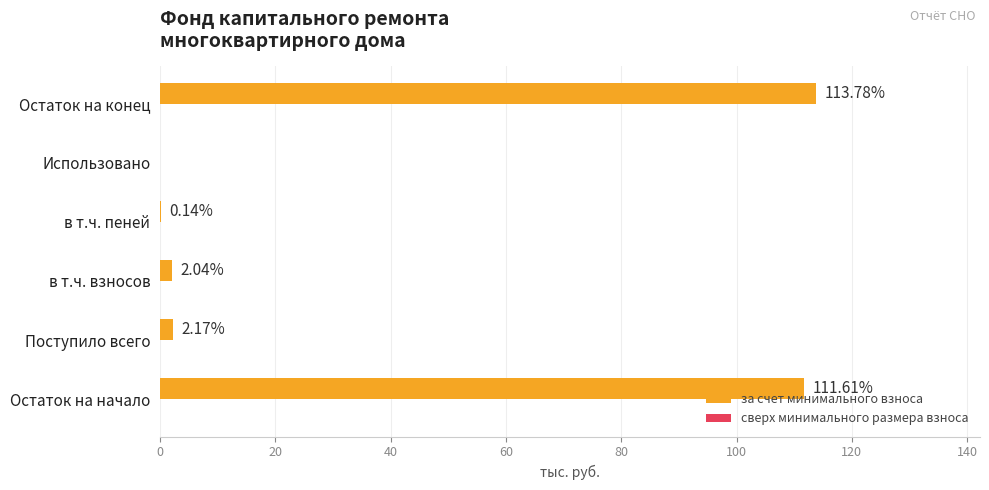

What is the sum of the values at Поступило всего and Остаток на конец?

116.0